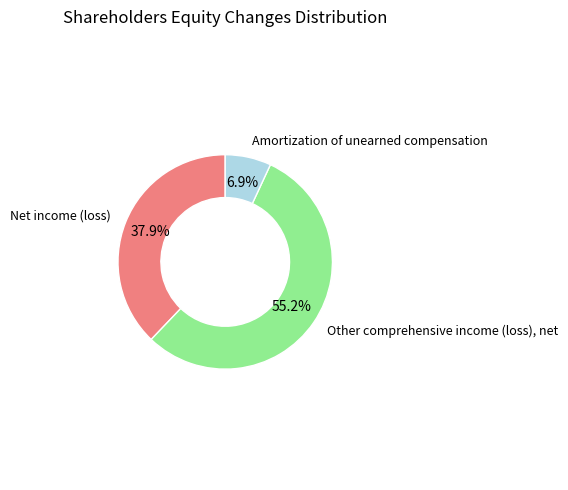

To the nearest percent, what is the average slice percentage?

33%